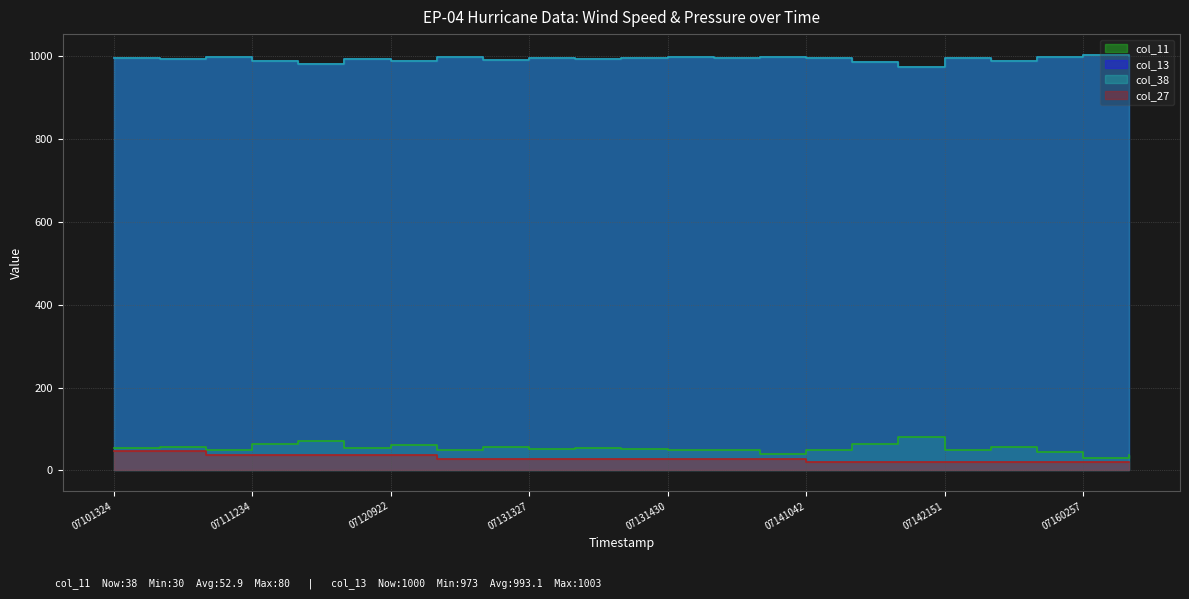

What is the difference between the col_27 values at 200907151031 and 200907120922?

18